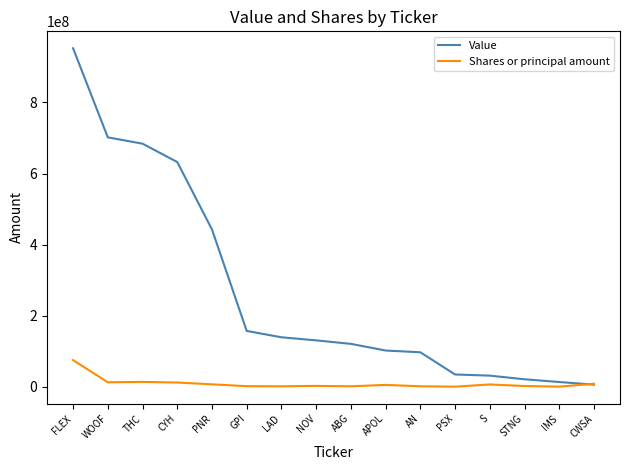

What is the lowest value of the Value series?

6250000